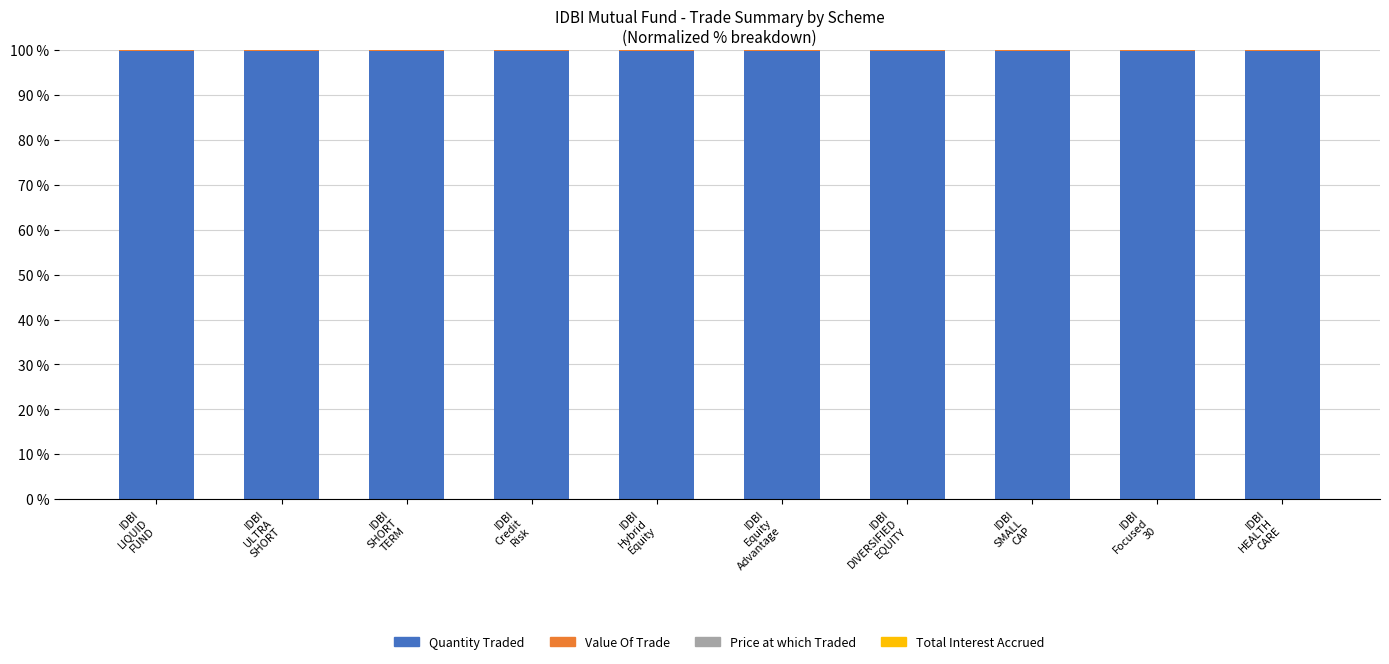

What is the sum of the Quantity Traded values at IDBI
Hybrid
Equity and IDBI
ULTRA
SHORT?

199.8